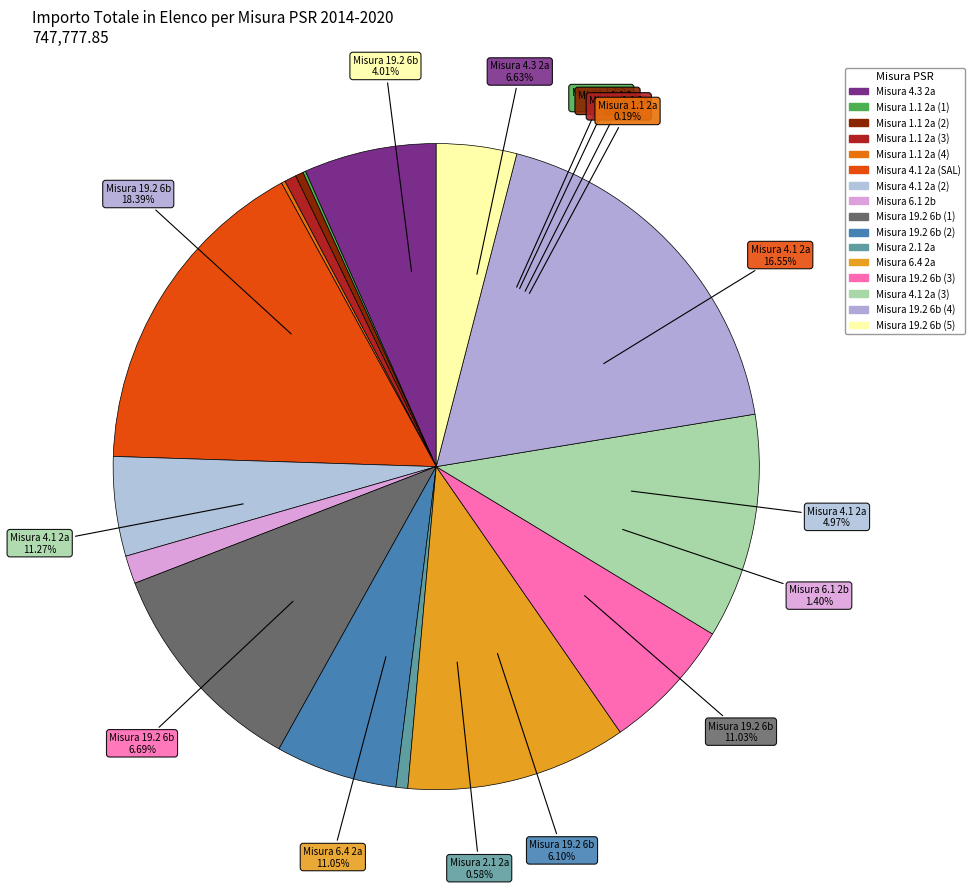

Is Misura 4.1 2a (SAL) the majority of the pie?

No